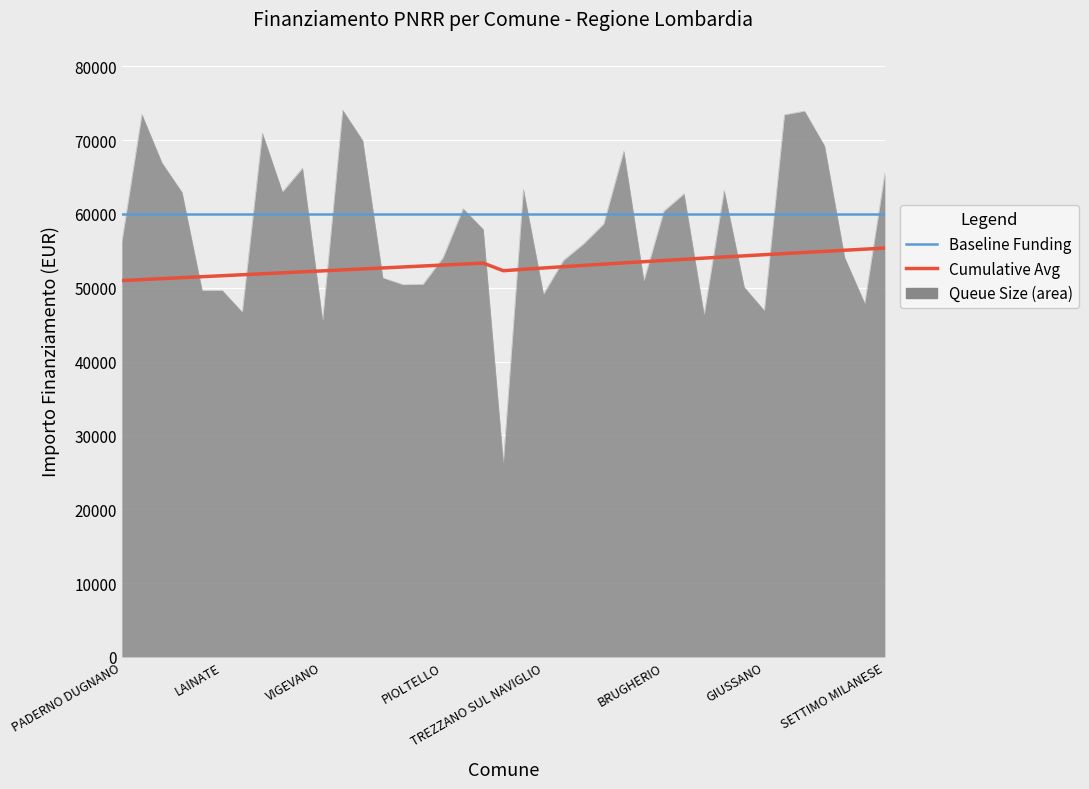

Which series has the largest range (max minus min)?

Queue Size (area)